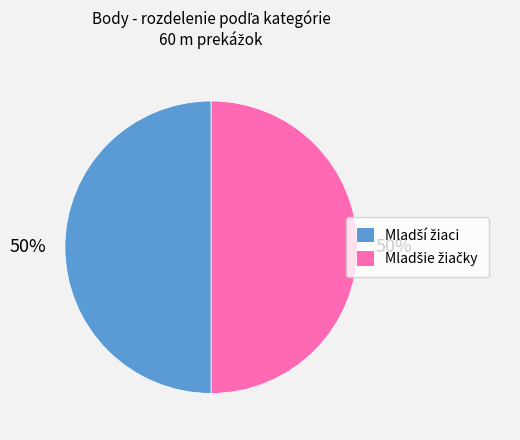

To the nearest percent, what is the average slice percentage?

50%